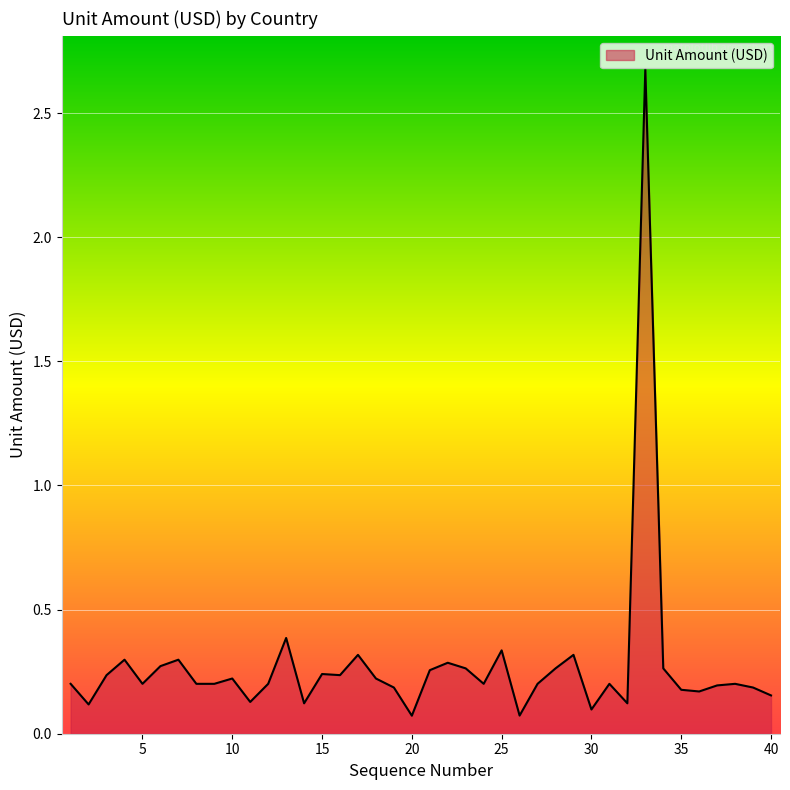

What is the greatest value displayed?

2.7